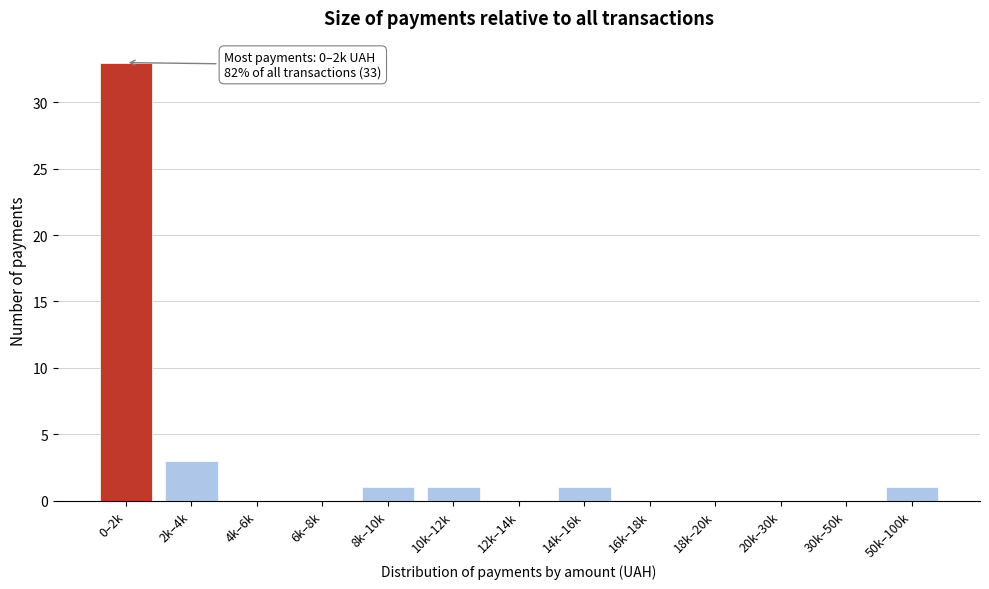

Reading left to right, extract all data points from this chart.

0–2k=33	2k–4k=3	4k–6k=0	6k–8k=0	8k–10k=1	10k–12k=1	12k–14k=0	14k–16k=1	16k–18k=0	18k–20k=0	20k–30k=0	30k–50k=0	50k–100k=1